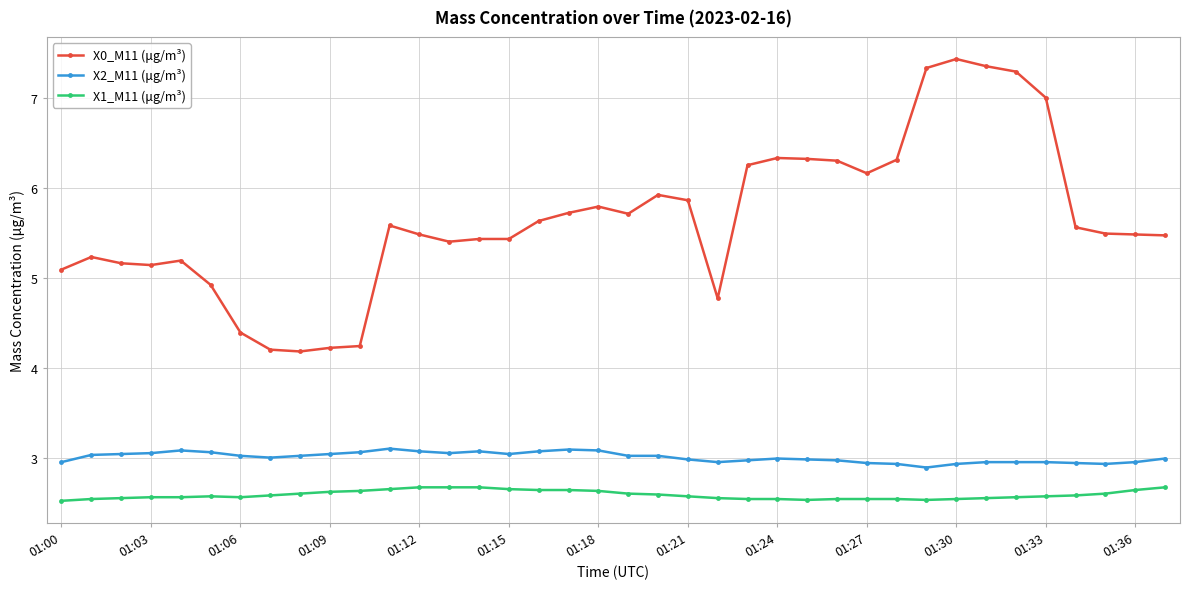

What is the maximum value for X0_M11 (μg/m³)?

7.4